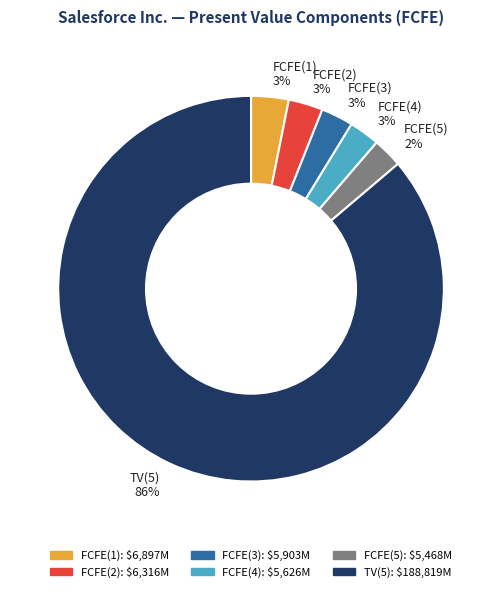

True or false: FCFE(4) accounts for 11% of the total.

False